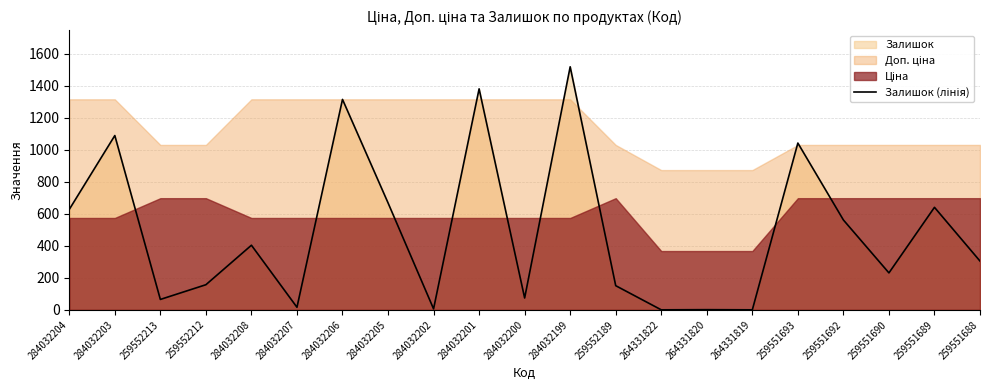

What is the greatest value displayed?

1520